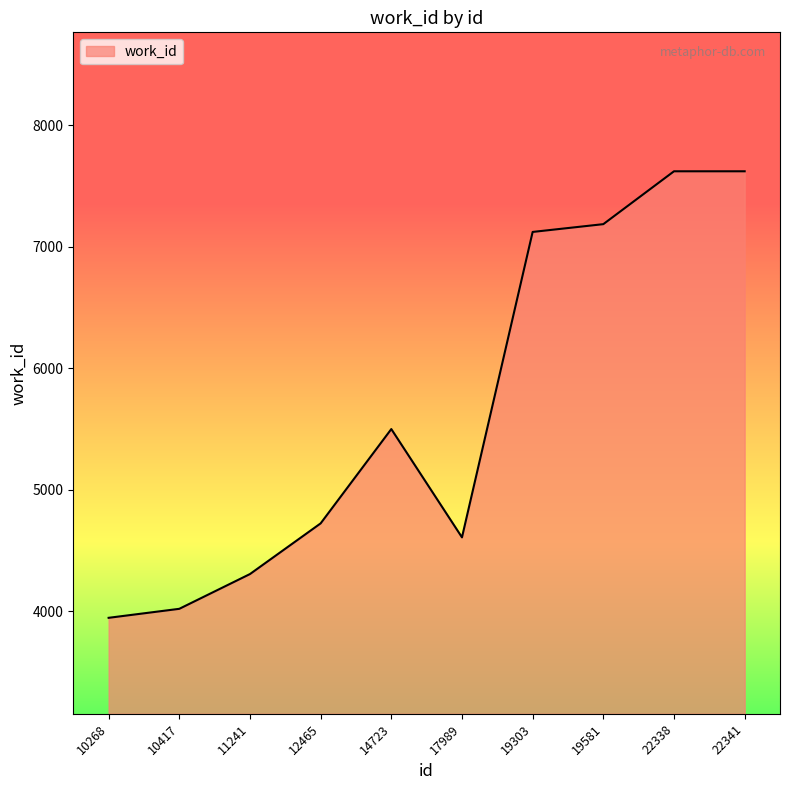

Reading left to right, what are all the values shown in this chart?

10268=3948	10417=4022	11241=4308	12465=4725	14723=5501	17989=4610	19303=7123	19581=7187	22338=7622	22341=7622